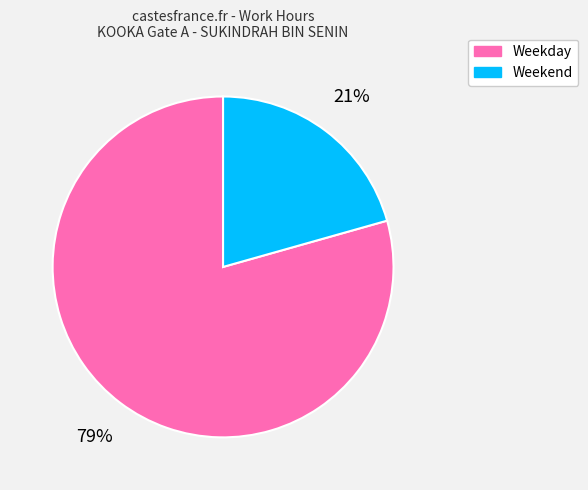

Does any single category account for the majority?

Yes